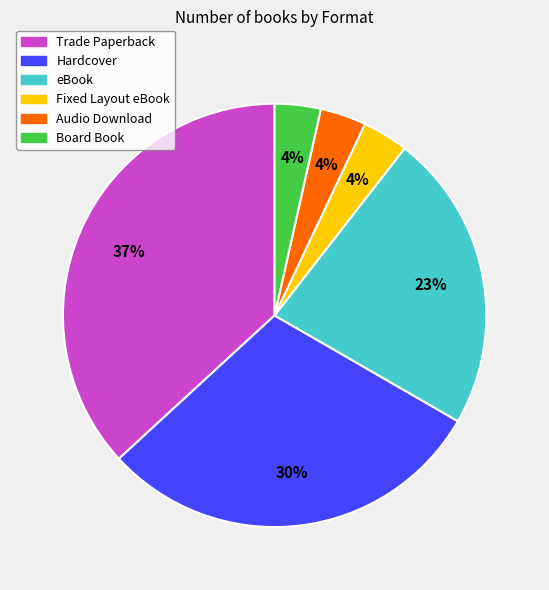

To the nearest percent, what percentage of the pie is eBook?

23%